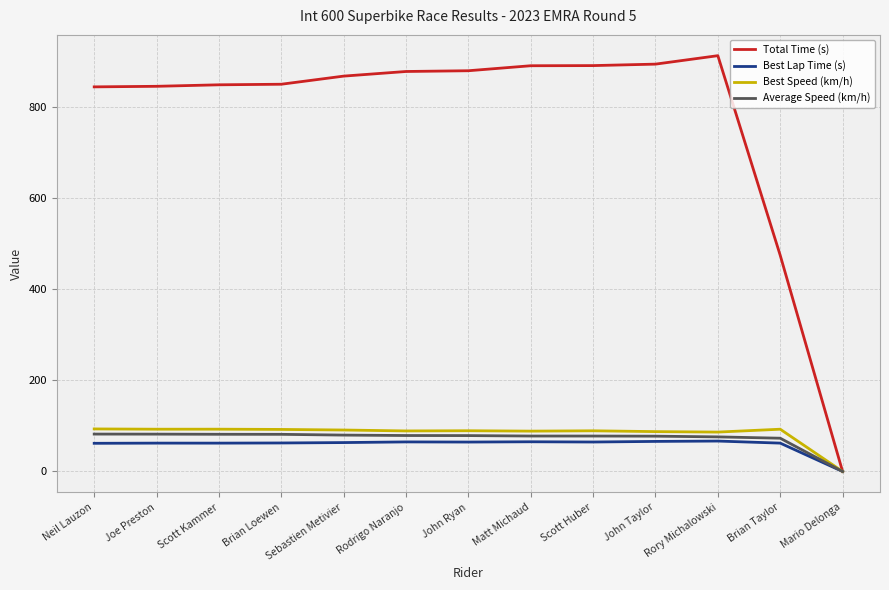

What value does the Best Speed (km/h) series have at Joe Preston?

92.7